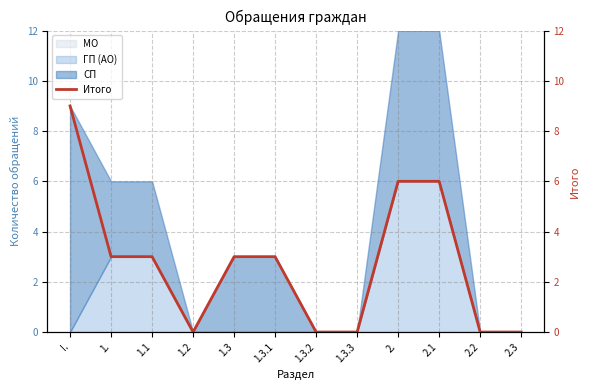

Is it true that the value at 1.2 is 0?

True